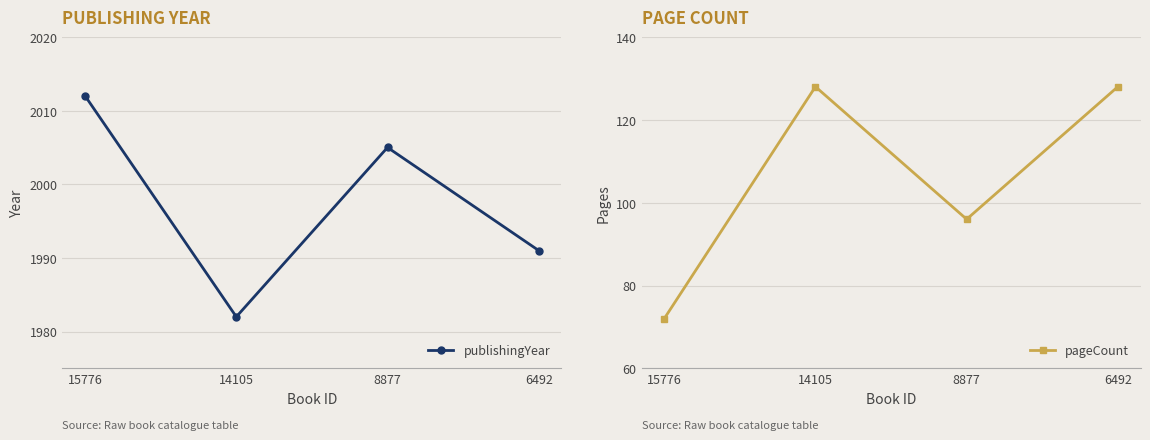

Which has a higher value, 15776 or 14105?

15776